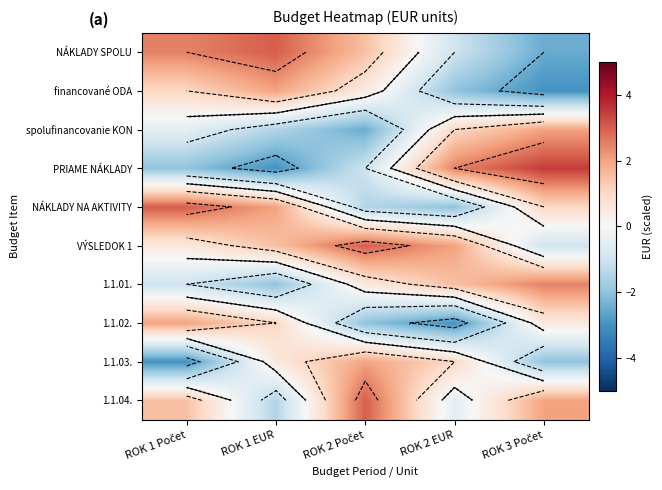

What is the total value across all series at ROK 3 Počet?

3.0